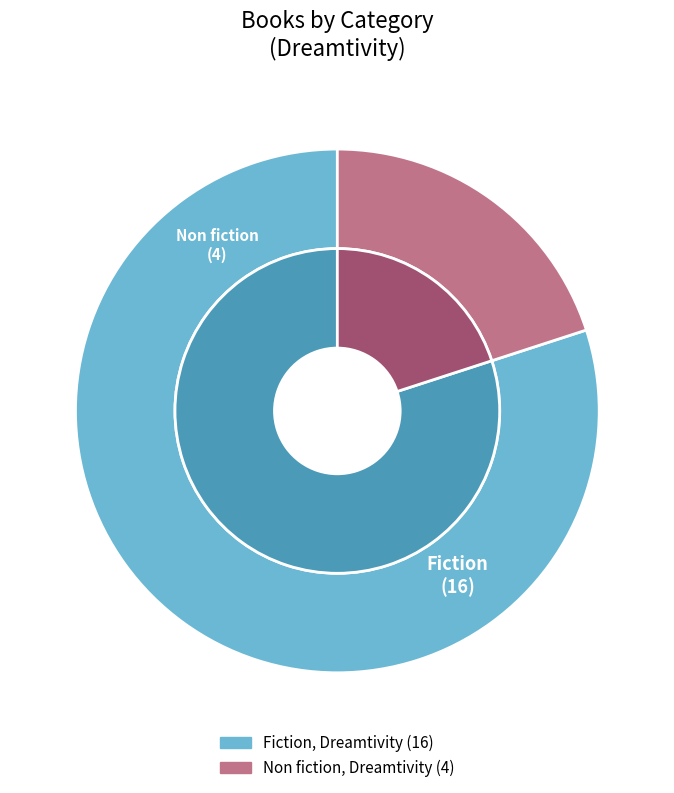

Which slice is the smallest?

Non fiction, Dreamtivity